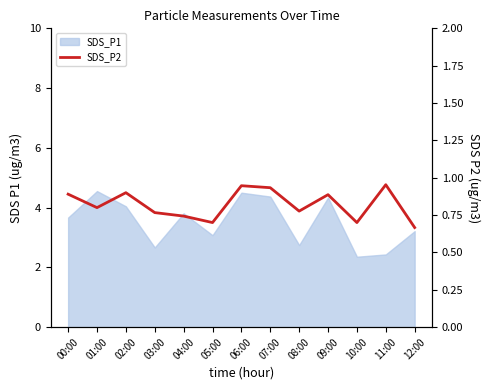

What is the label of the 12th point from the left?

11:00